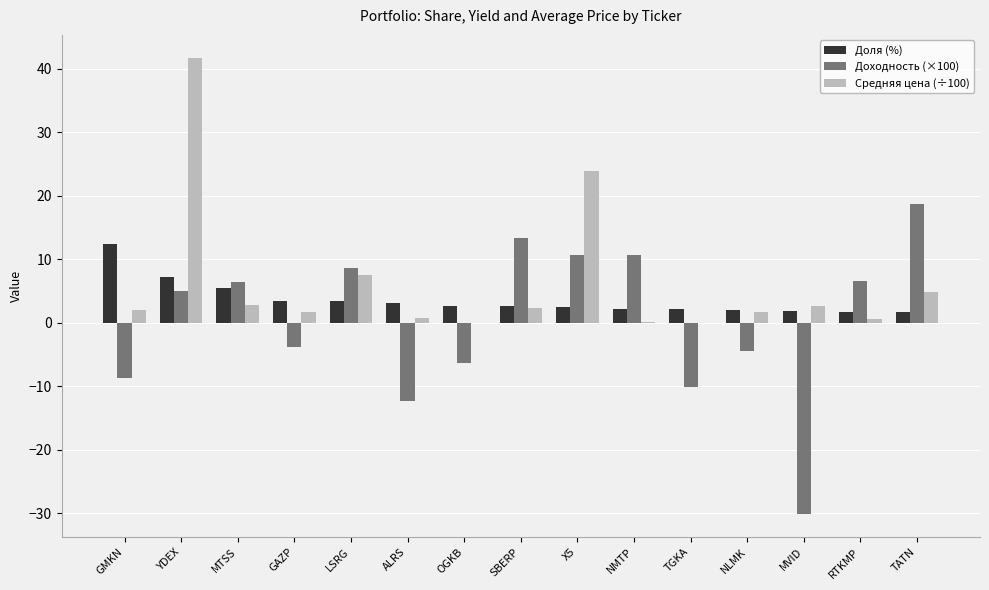

What is the sum of all Средняя цена (÷100) values?

92.6